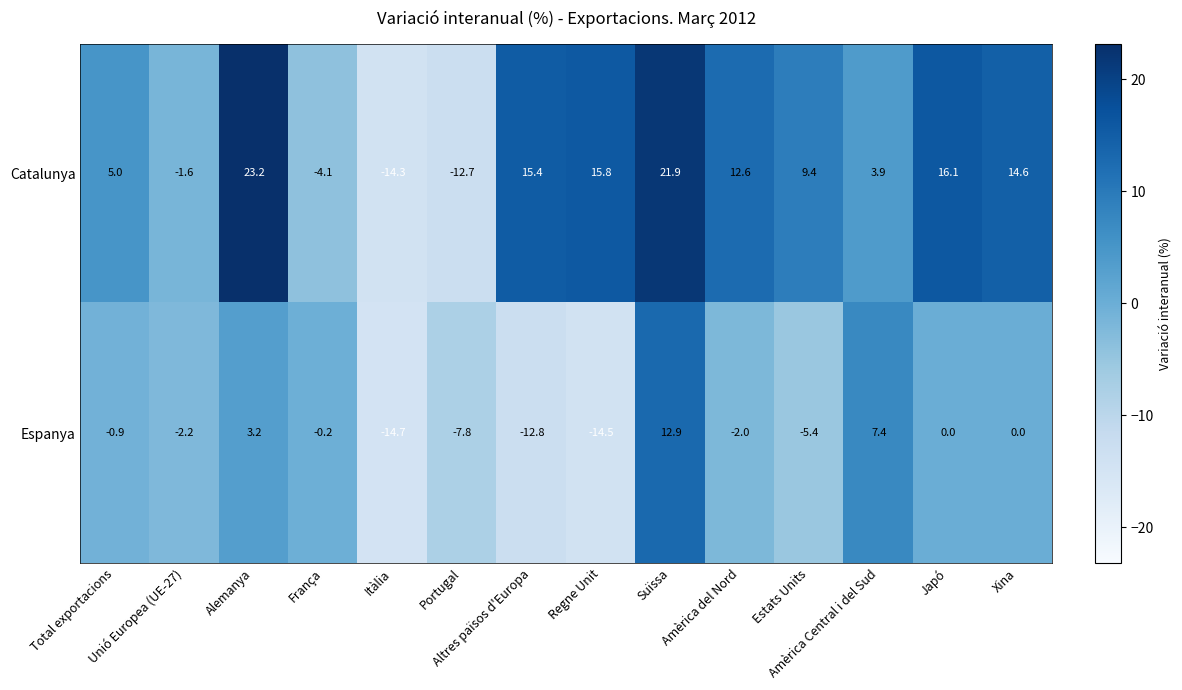

What is the minimum value for Catalunya?

-14.3